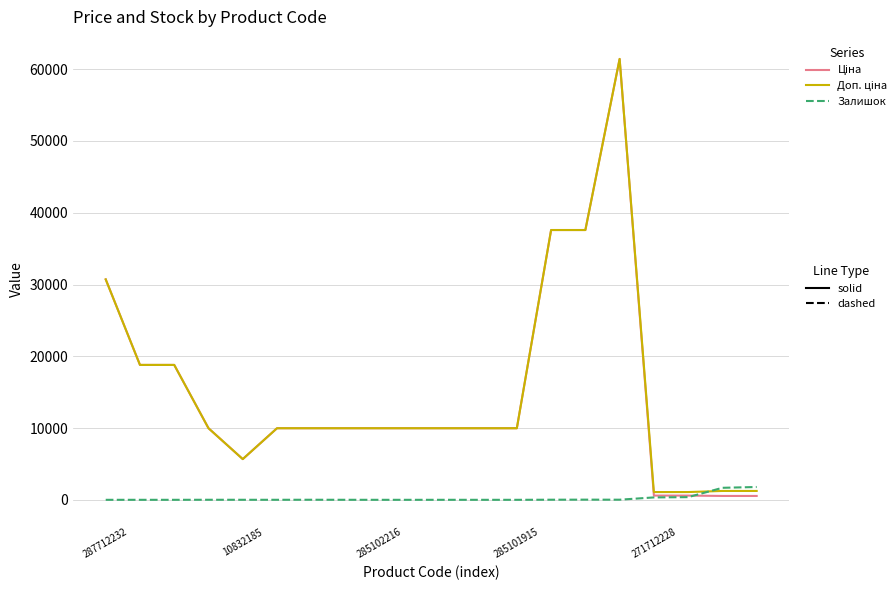

What is the greatest value displayed?

61434.3